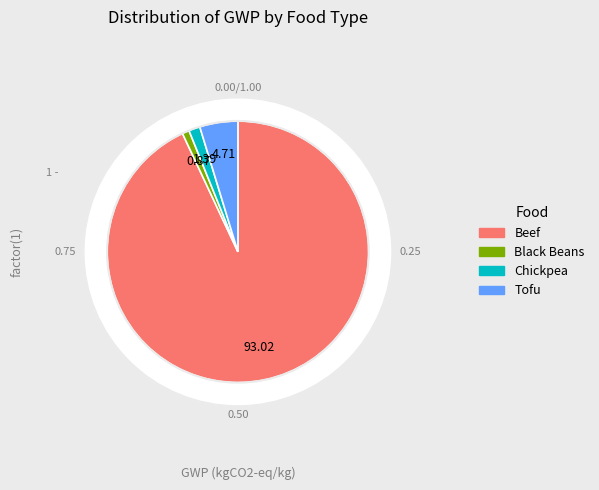

Between Chickpea and Black Beans, which is larger?

Chickpea